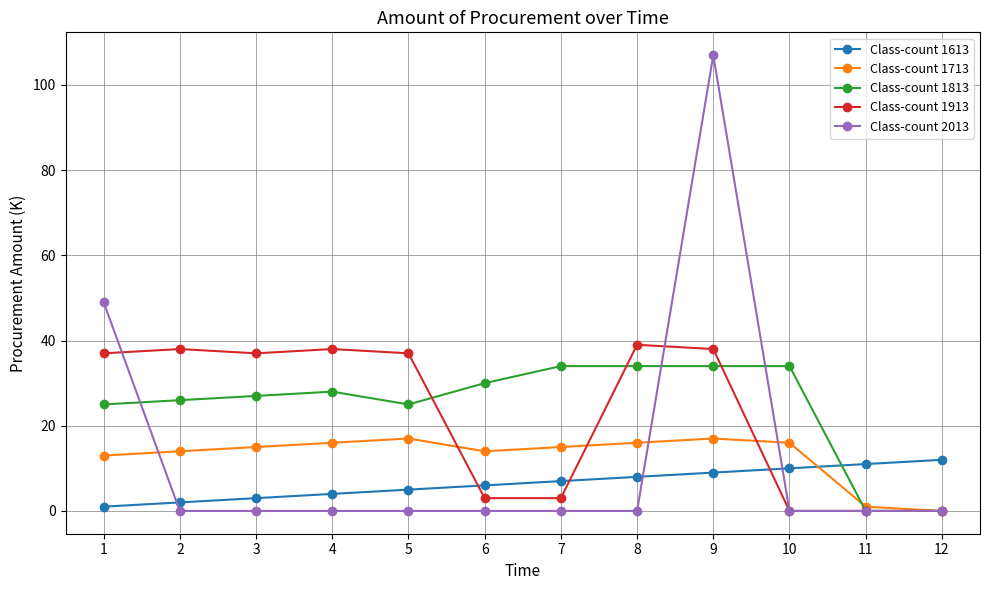

Which series has the largest total across all categories?

Class-count 1813